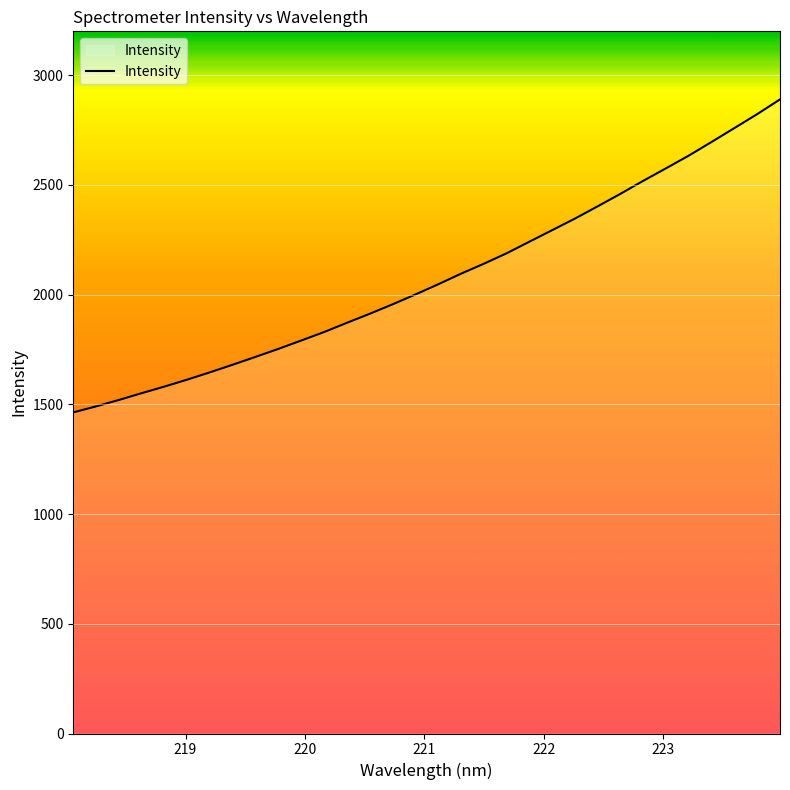

What is the maximum value shown in the chart?

2889.9